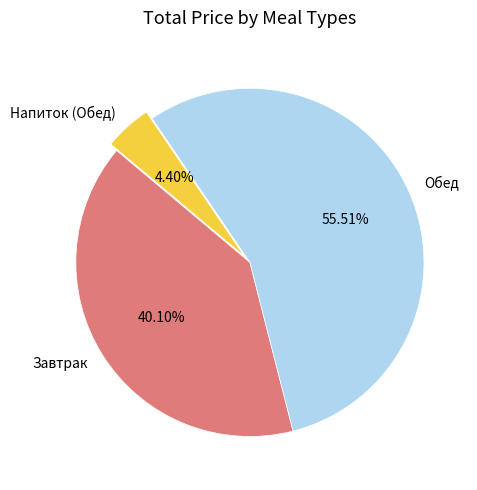

Do Обед and Напиток (Обед) together represent more than half of the pie?

Yes